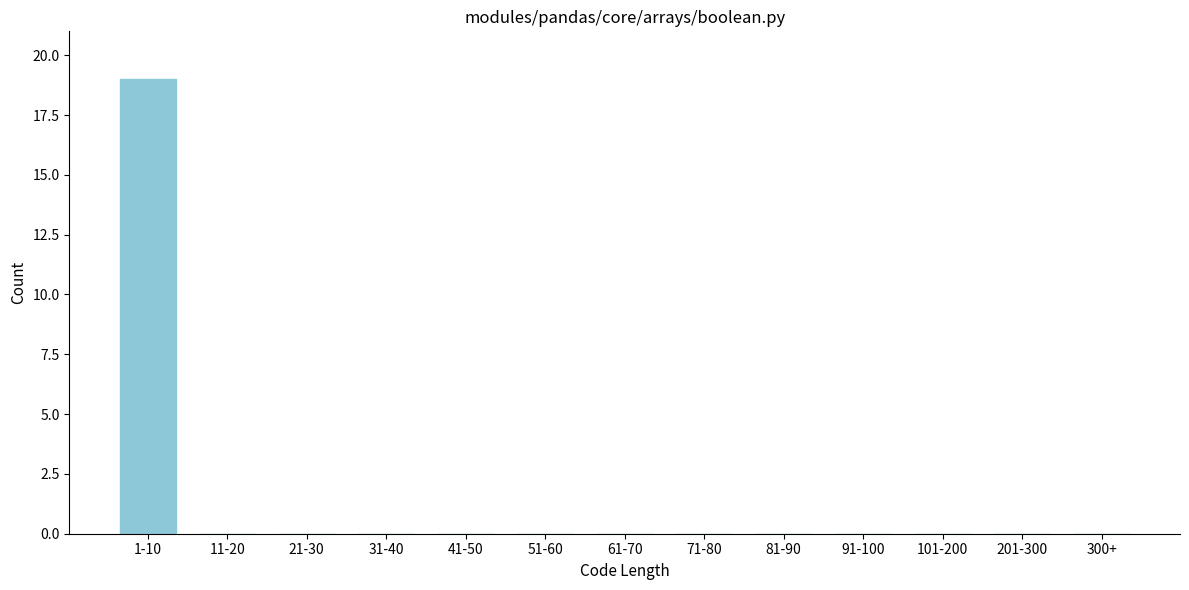

Reading left to right, transcribe all the data shown in this chart.

1-10=19	11-20=0	21-30=0	31-40=0	41-50=0	51-60=0	61-70=0	71-80=0	81-90=0	91-100=0	101-200=0	201-300=0	300+=0